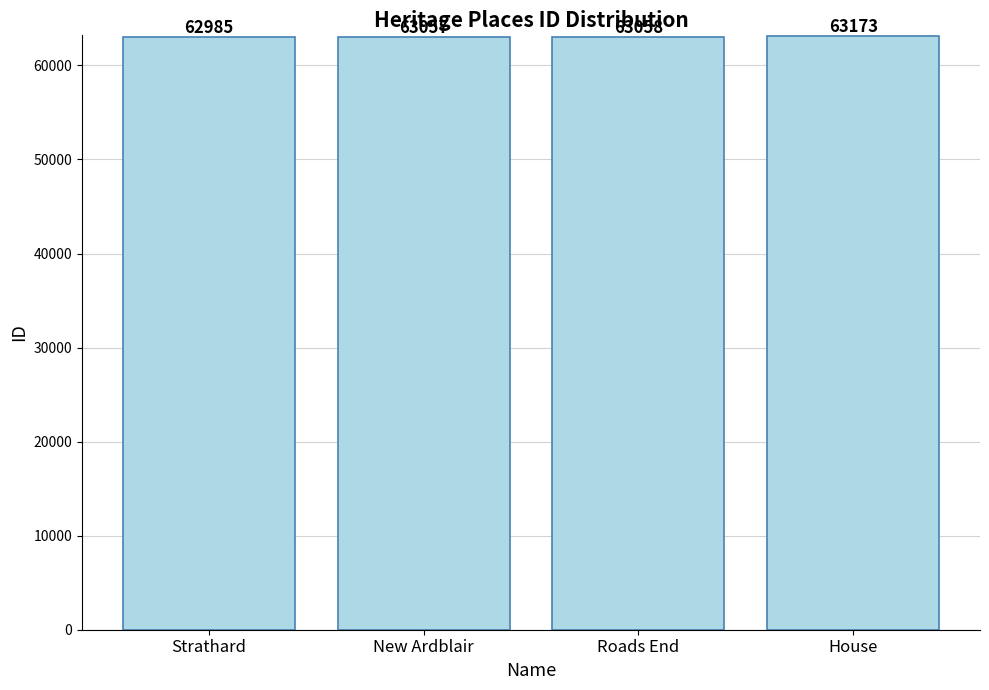

What is the label of the 1st bar from the left?

Strathard